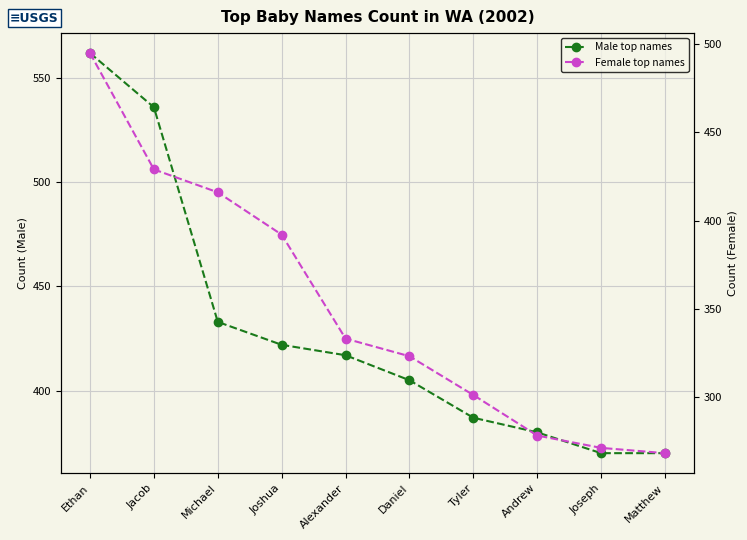

True or false: Male top names has more than 2 interior local peaks.

False